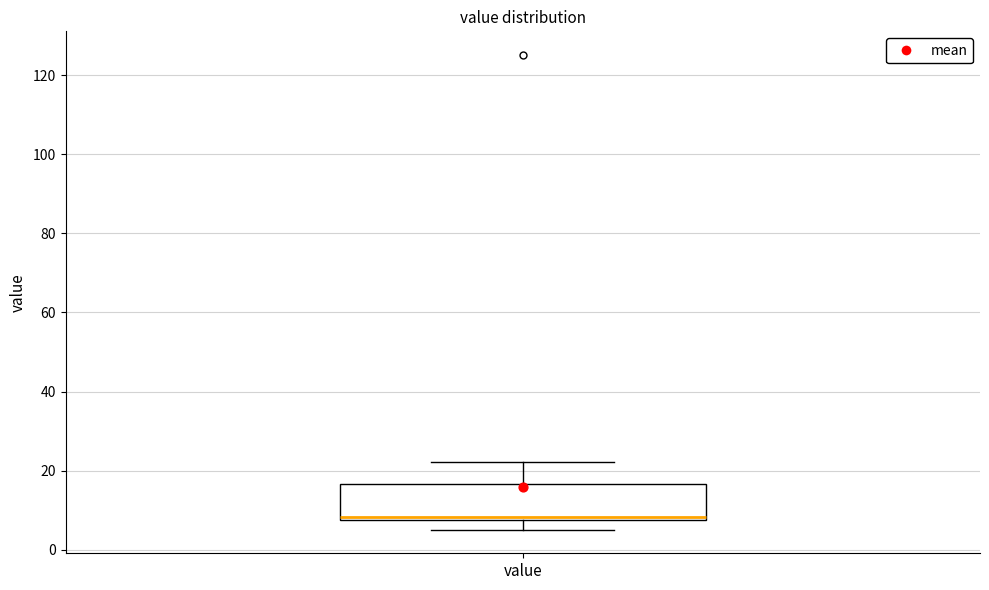

Transcribe this box plot: give where the median line is, the range the box spans, and where the two whiskers end, as read against the y-axis. The values are not printed on the chart, so give them approximately, as read against the axis.

median 8 (just above the box's lower edge), box 8 to 16, whiskers 6 to 22